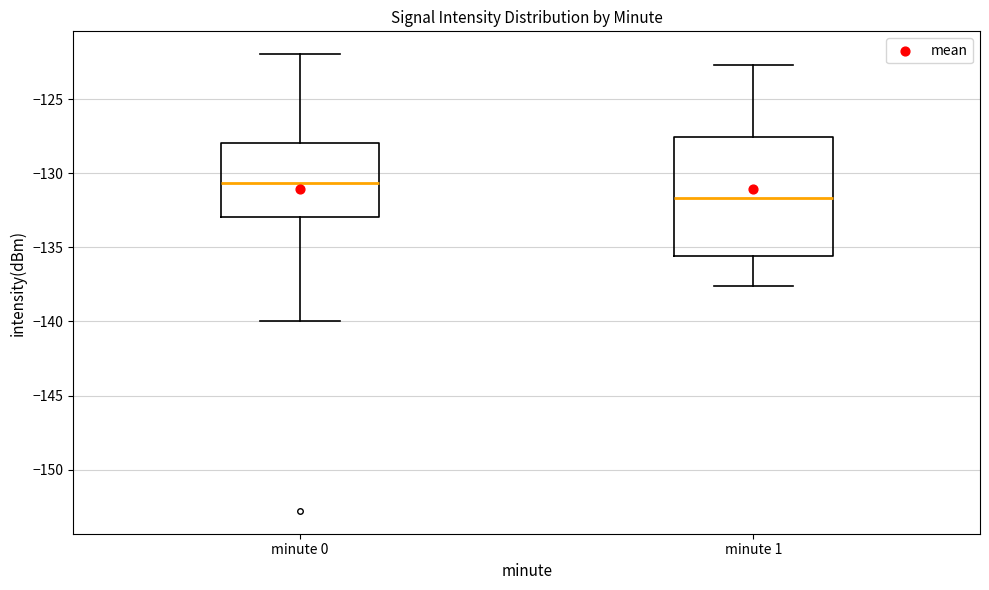

Reading left to right, transcribe this box plot: for each box, give where its median line is, the range the box spans, and where its two whiskers end, as read against the y-axis. The values are not printed on the chart, so give them approximately, as read against the axis.

minute 0: median -130.5, box -133.0 to -128.0, whiskers -140.0 to -122.0
minute 1: median -131.5, box -135.5 to -127.5, whiskers -137.5 to -122.5